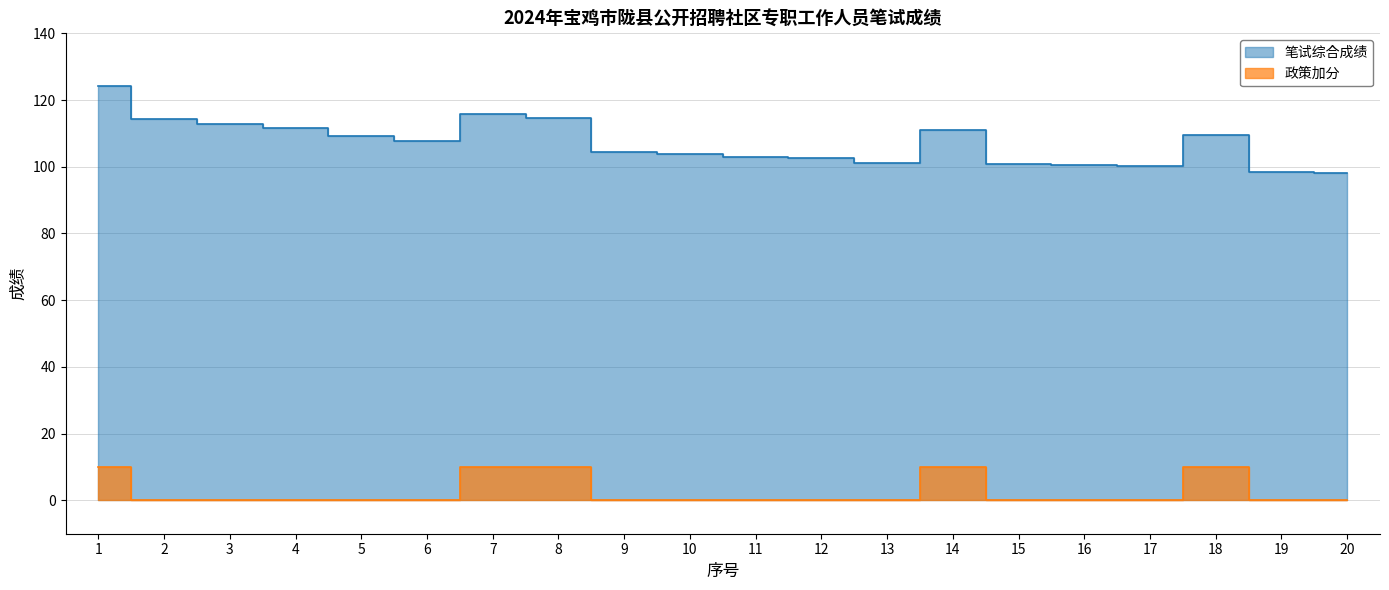

Rank the series by their maximum value, from highest to lowest.

笔试综合成绩, 政策加分